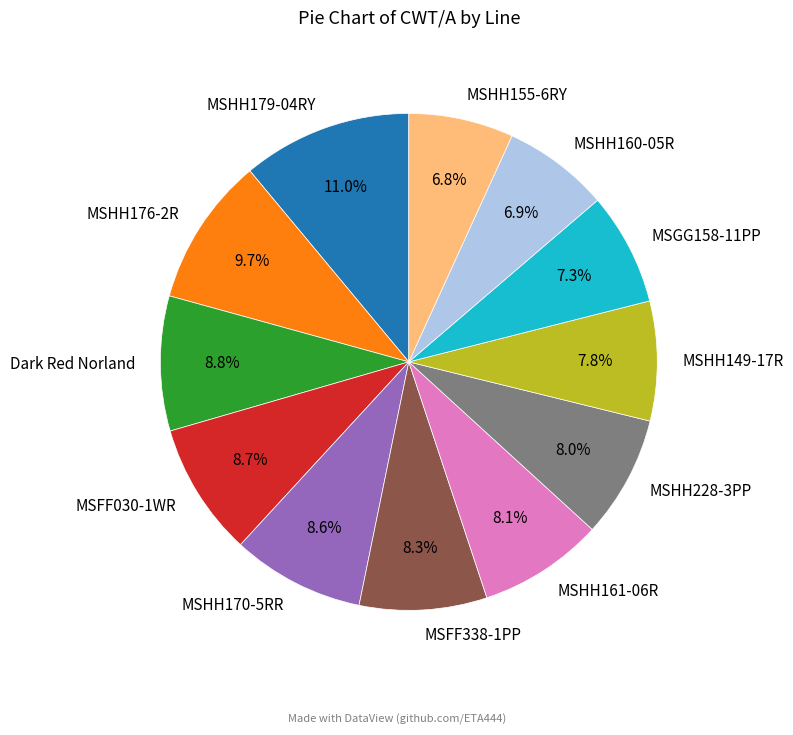

What portion of the pie excludes MSHH155-6RY?

93.2%